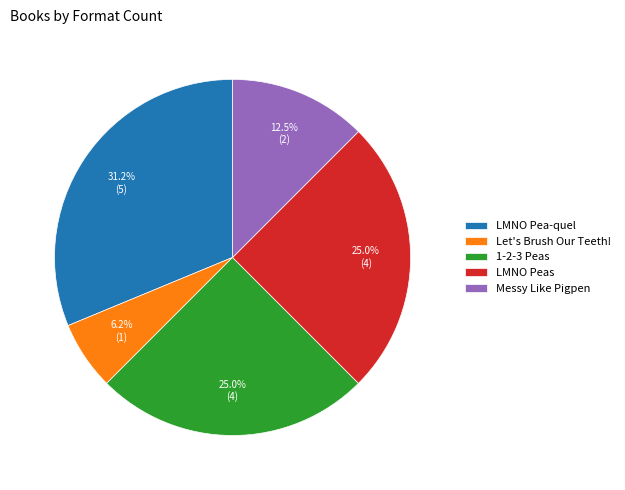

How many segments does this pie chart have?

5